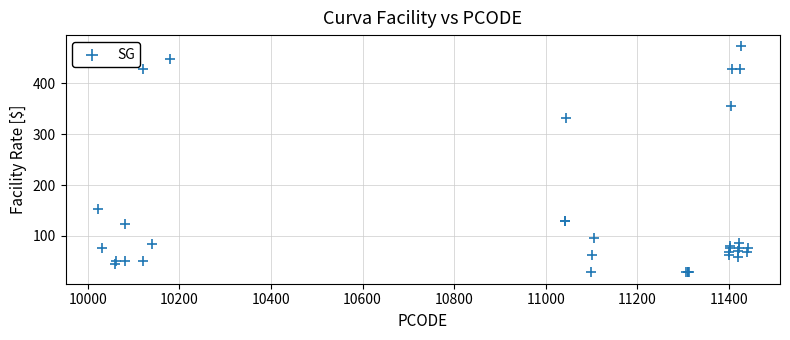

What Y value in the scatter plot is closest to 250?

332.2